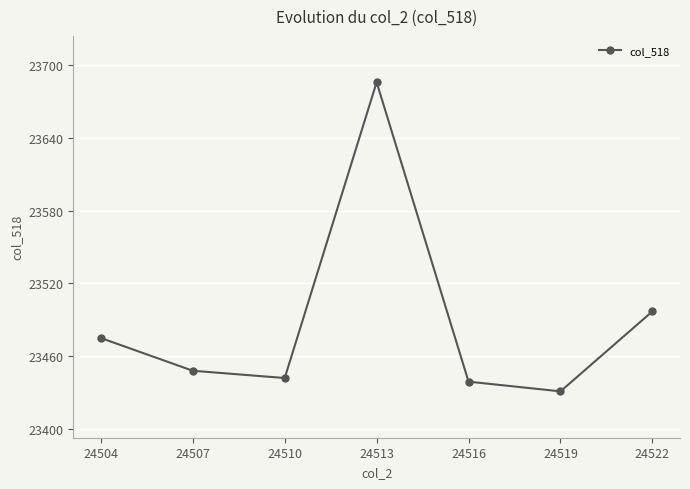

What is the sum of the values at 24522 and 24516?

46936